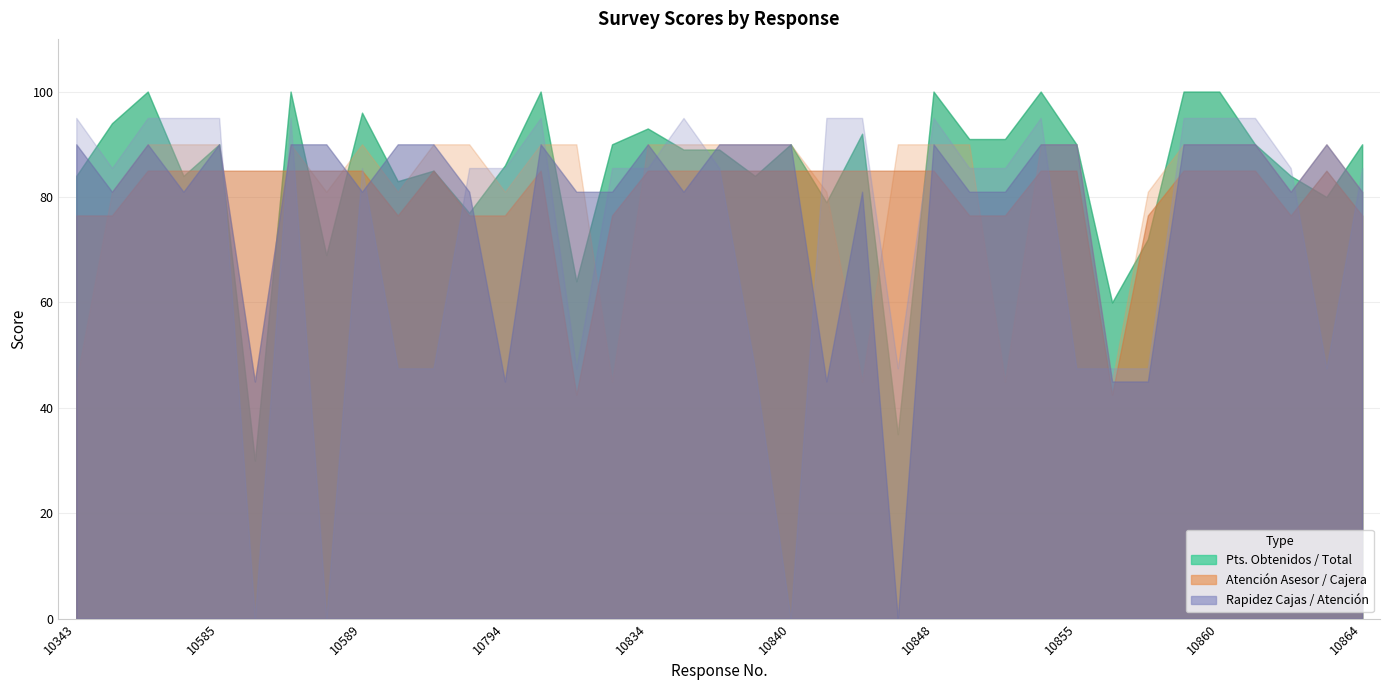

At which category is the sum across all series the highest?

10514